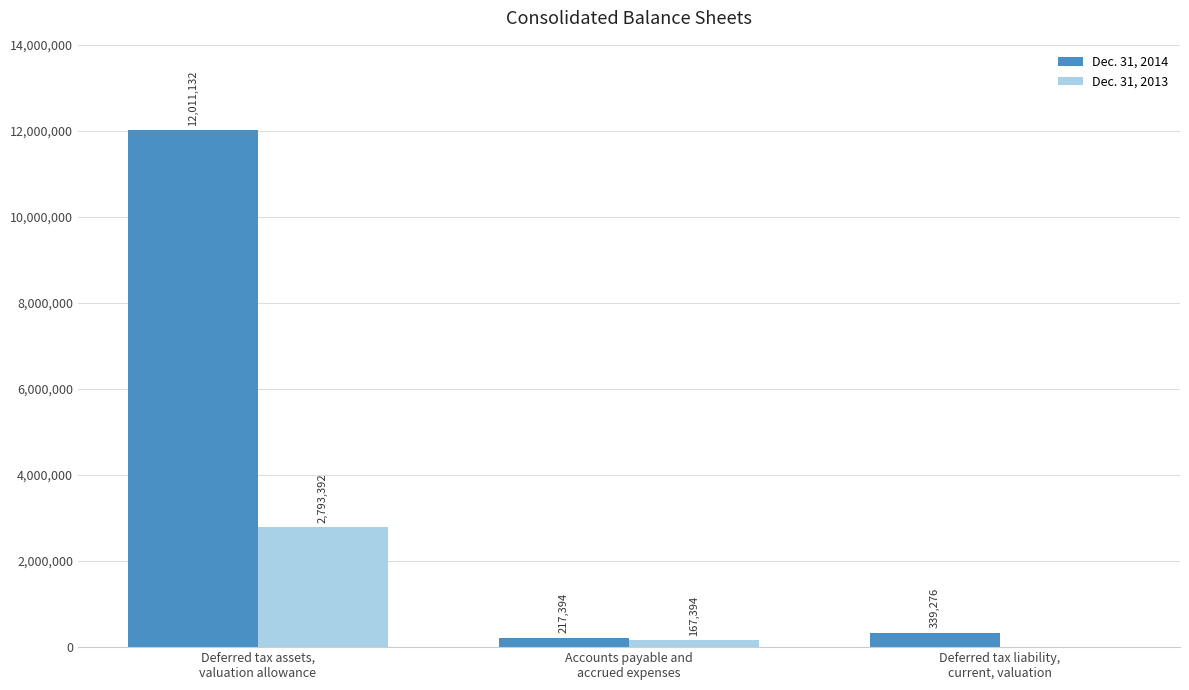

What is the sum of the Dec. 31, 2014 values at Deferred tax liability,
current, valuation and Accounts payable and
accrued expenses?

556670